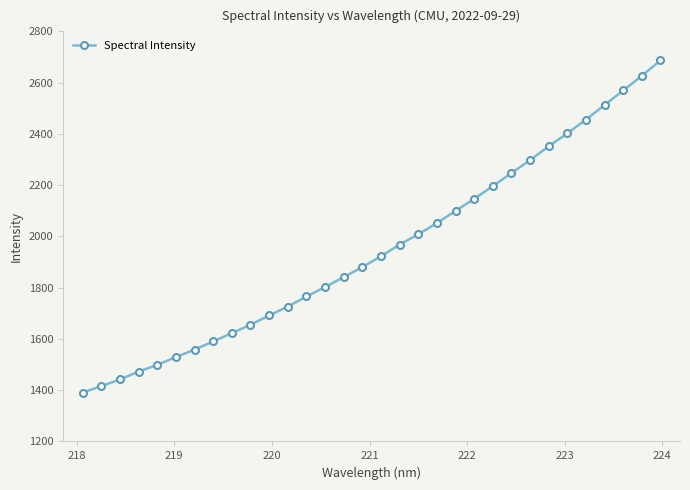

What is the sum of all values?

62427.8